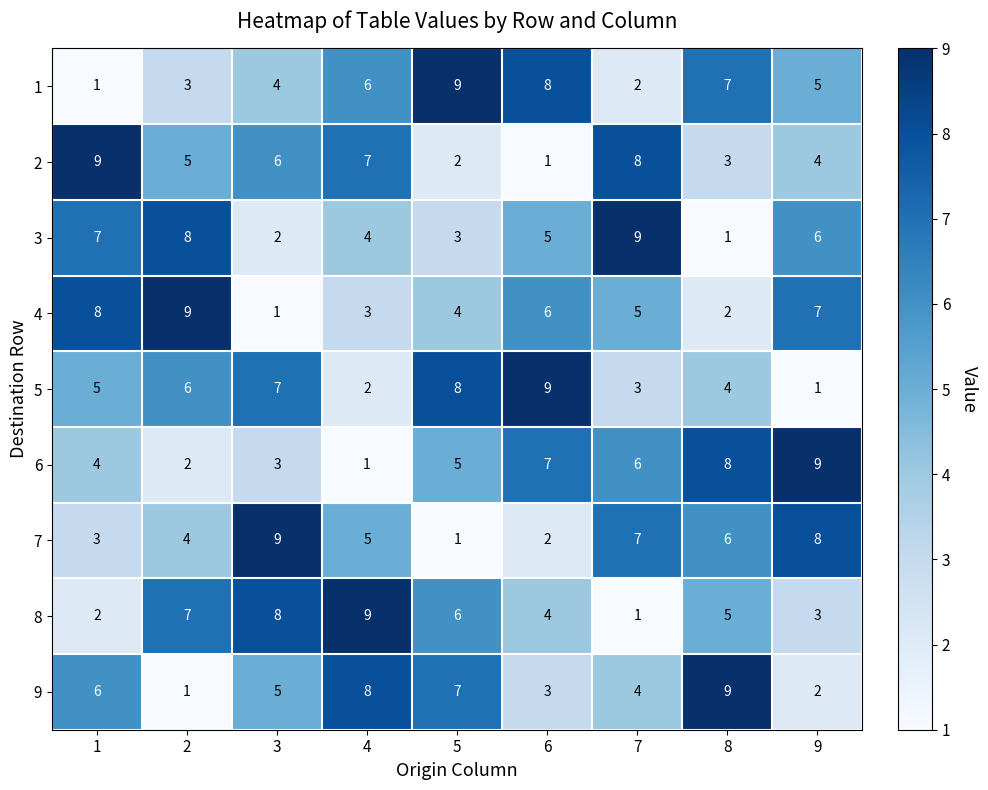

Rank the series at 2 from highest to lowest value.

4, 3, 8, 5, 2, 7, 1, 6, 9